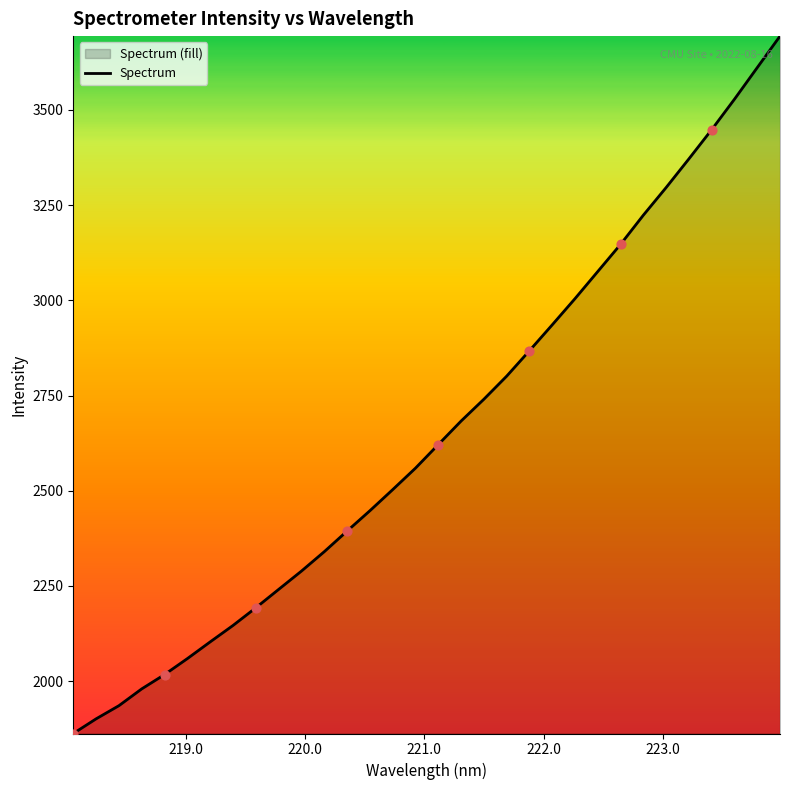

What is the difference between the maximum and minimum values?

1831.0